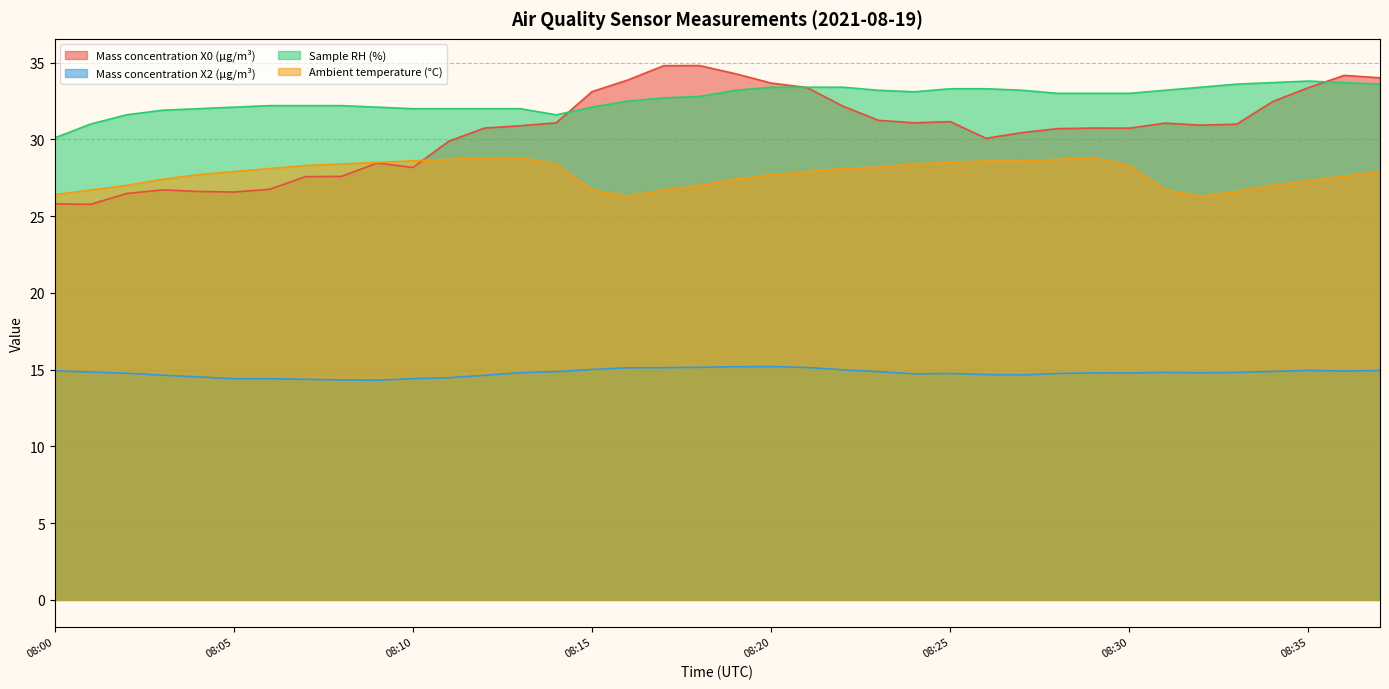

Reading right to left, extract all data points from this chart.

Mass concentration X0 (μg/m³): 34.0	34.2	33.4	32.5	31.0	30.9	31.1	30.7	30.7	30.7	30.4	30.1	31.2	31.1	31.2	32.2	33.4	33.7	34.3	34.8	34.8	33.9	33.1	31.1	30.9	30.7	29.9	28.2	28.5	27.6	27.6	26.8	26.6	26.6	26.7	26.5	25.8	25.8
Mass concentration X2 (μg/m³): 14.9	14.9	14.9	14.9	14.8	14.8	14.8	14.8	14.8	14.8	14.7	14.7	14.8	14.7	14.9	15.0	15.1	15.2	15.2	15.2	15.1	15.1	15.0	14.9	14.8	14.6	14.5	14.4	14.3	14.3	14.4	14.4	14.4	14.5	14.6	14.8	14.8	14.9
Sample RH (%): 33.6	33.7	33.8	33.7	33.6	33.4	33.2	33.0	33.0	33.0	33.2	33.3	33.3	33.1	33.2	33.4	33.4	33.4	33.2	32.8	32.7	32.5	32.1	31.6	32.0	32.0	32.0	32.0	32.1	32.2	32.2	32.2	32.1	32.0	31.9	31.6	31.0	30.1
Ambient temperature (°C): 27.9	27.6	27.3	27.0	26.6	26.3	26.7	28.3	28.8	28.7	28.6	28.6	28.5	28.4	28.2	28.1	27.9	27.7	27.4	27.0	26.7	26.3	26.7	28.4	28.8	28.8	28.7	28.6	28.5	28.4	28.3	28.1	27.9	27.7	27.4	27.0	26.7	26.4